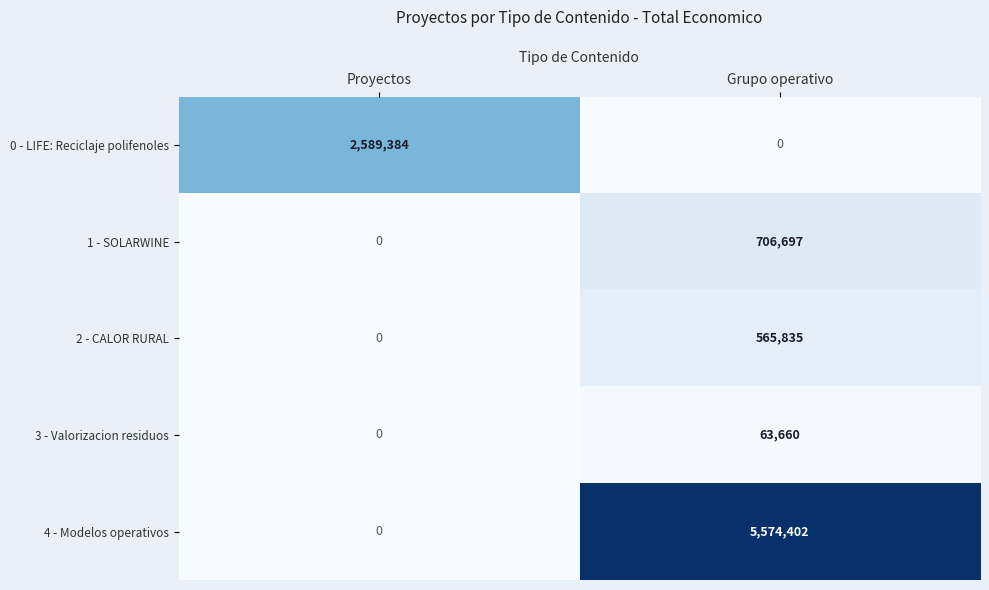

Which category has the highest value across all series?

Grupo operativo